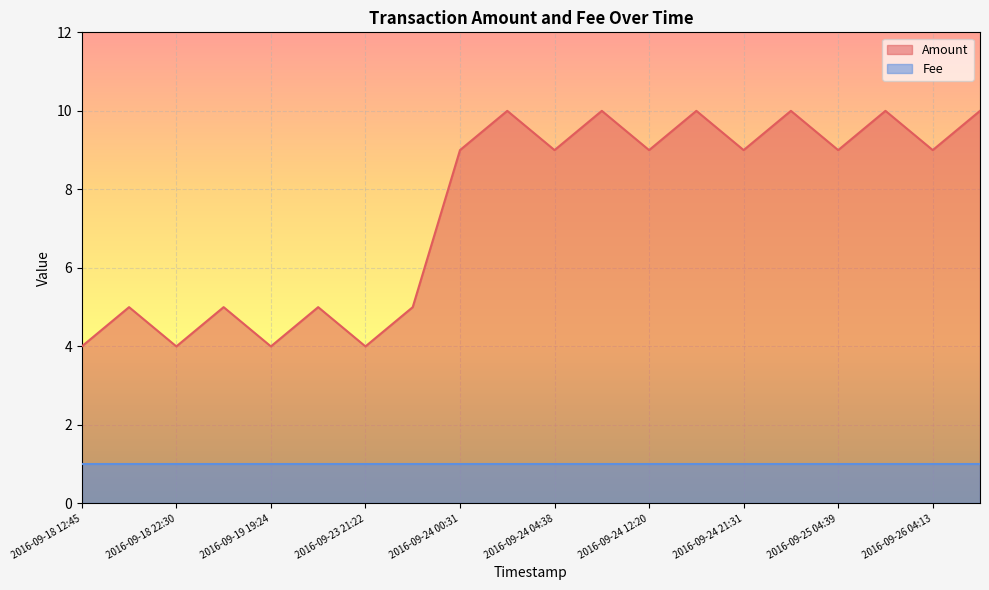

What is the minimum value shown in the chart?

1